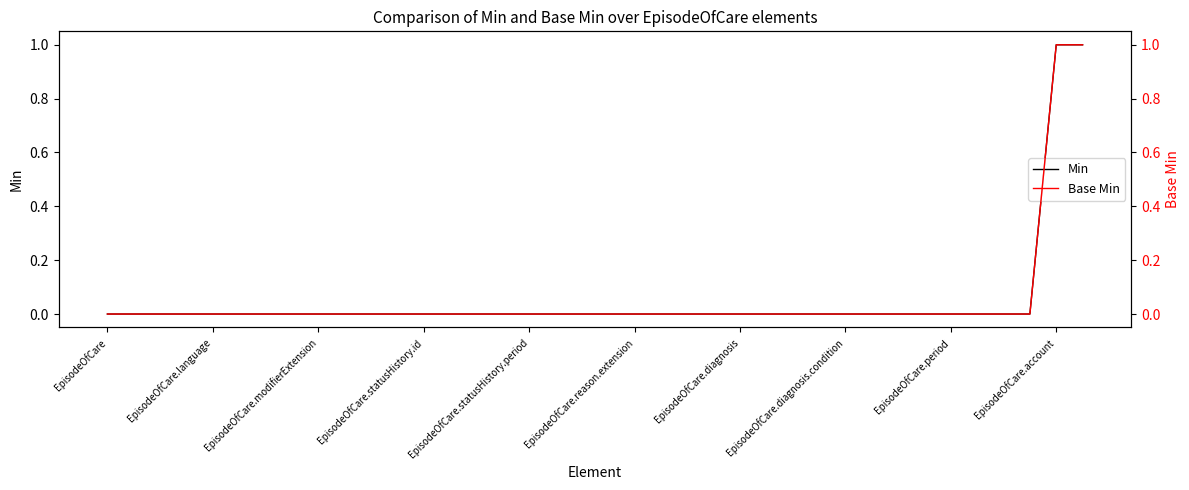

What is the difference between the maximum and minimum values in the Base Min series?

1